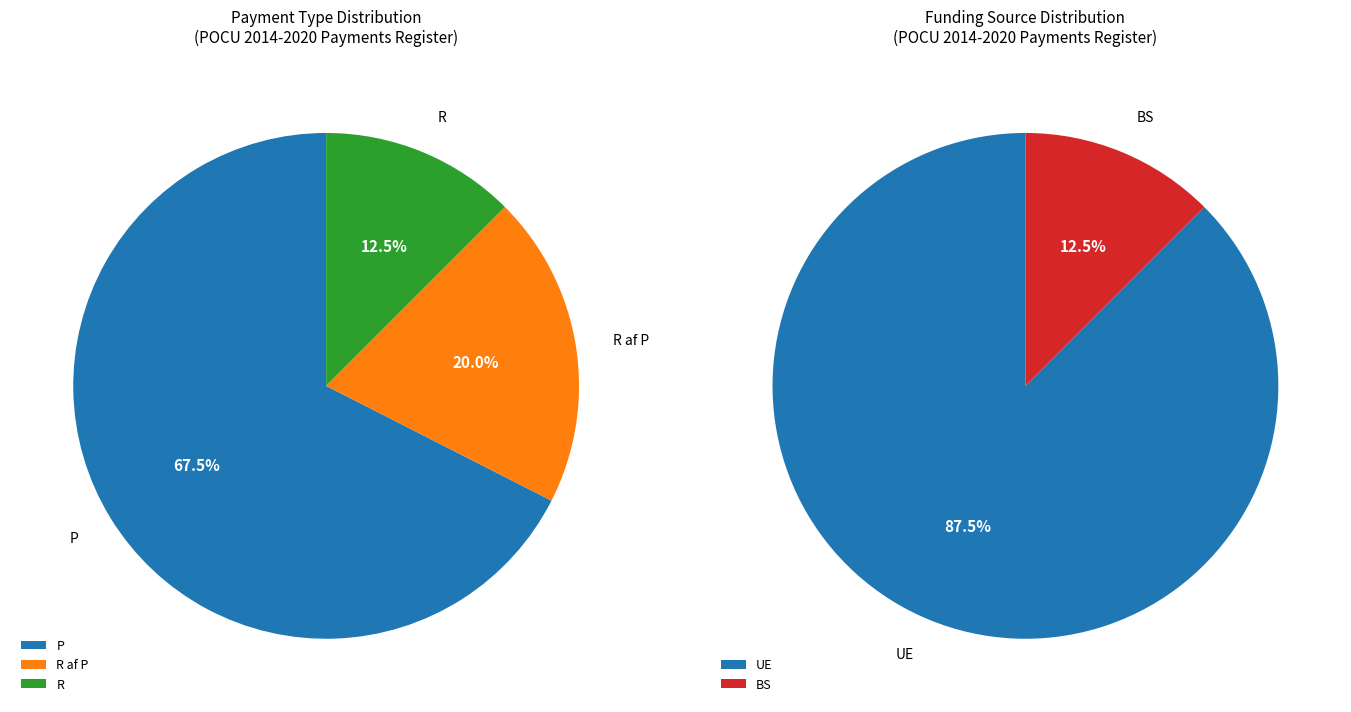

To the nearest percent, what portion does P represent?

68%